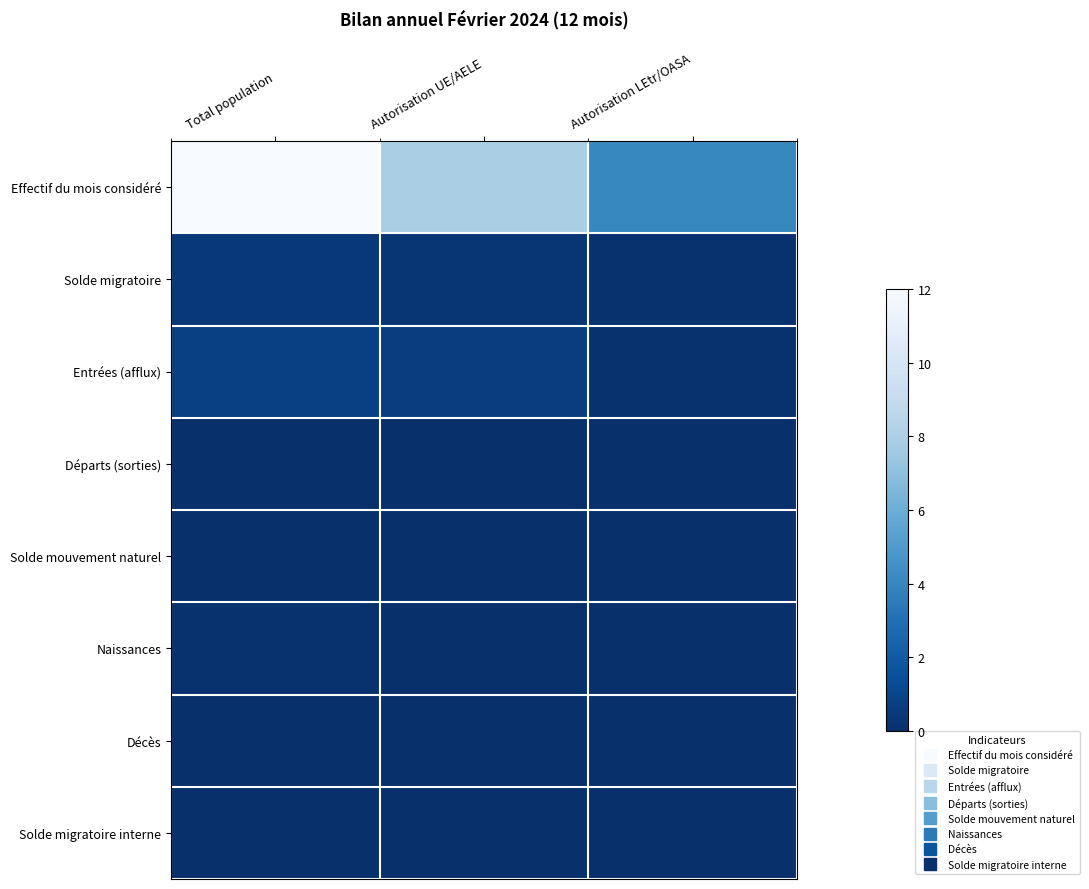

Between Autorisation UE/AELE and Autorisation LEtr/OASA, which series saw the biggest shift?

Effectif du mois considéré